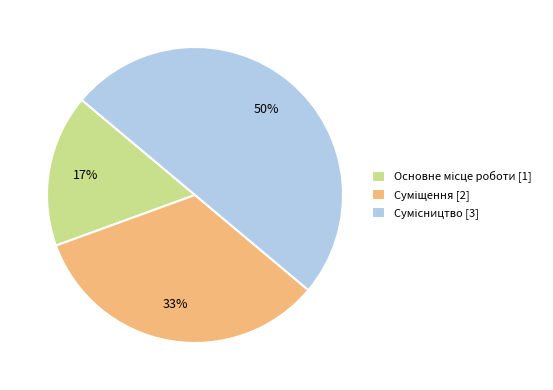

To the nearest percent, what is the difference between the largest and smallest slice percentages?

33%